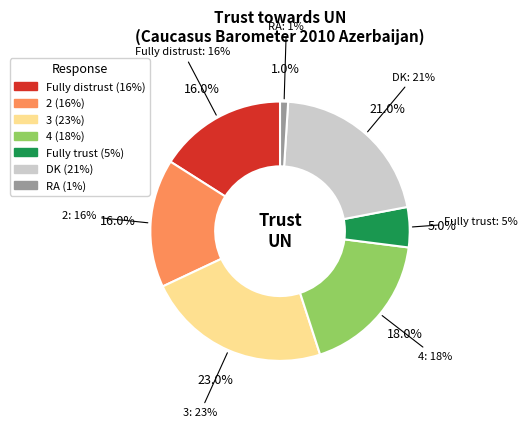

To the nearest percent, what is the difference between the largest and smallest slice percentages?

22%